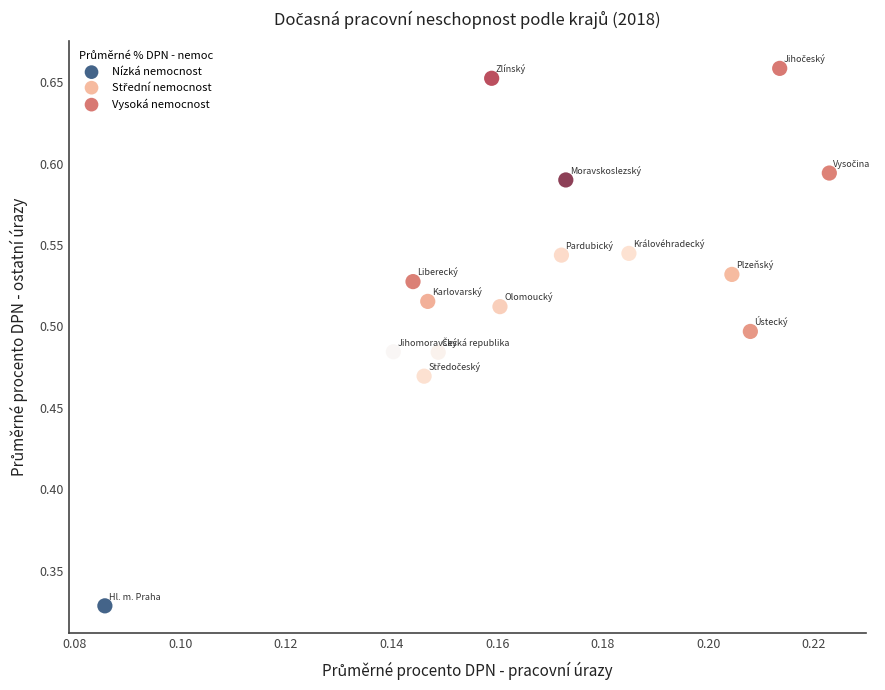

Which series reaches the minimum Y coordinate?

Nízká nemocnost